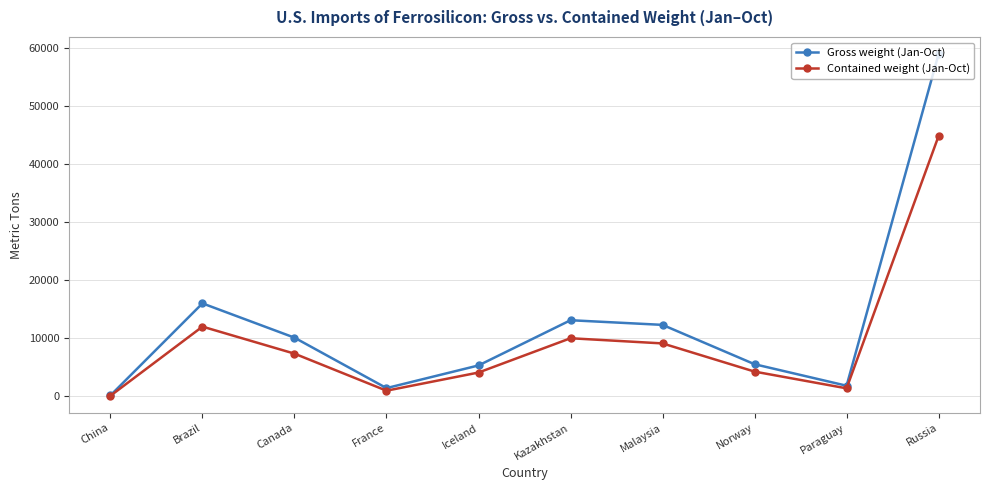

How many lines are shown in the chart?

2